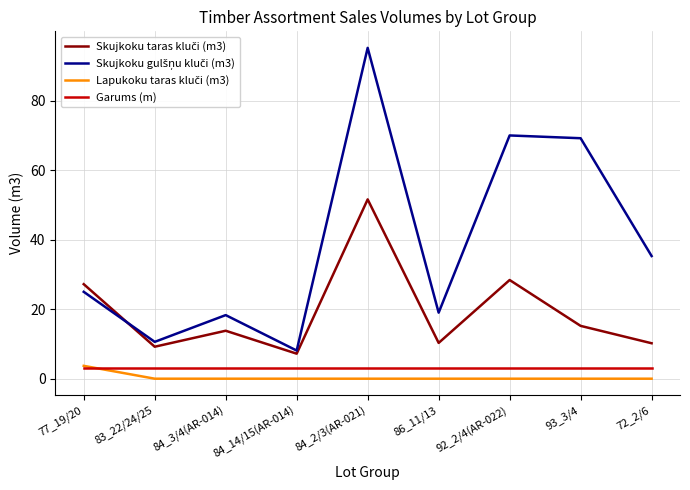

Which category has the highest value across all series?

84_2/3(AR-021)